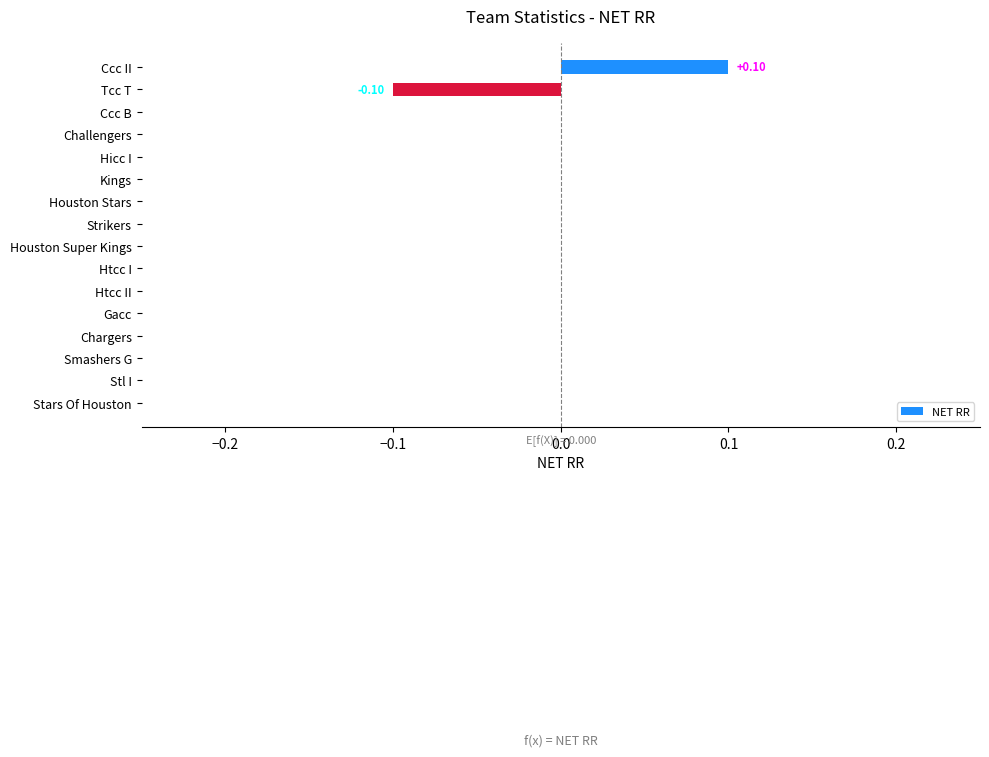

What is the greatest value displayed?

0.1